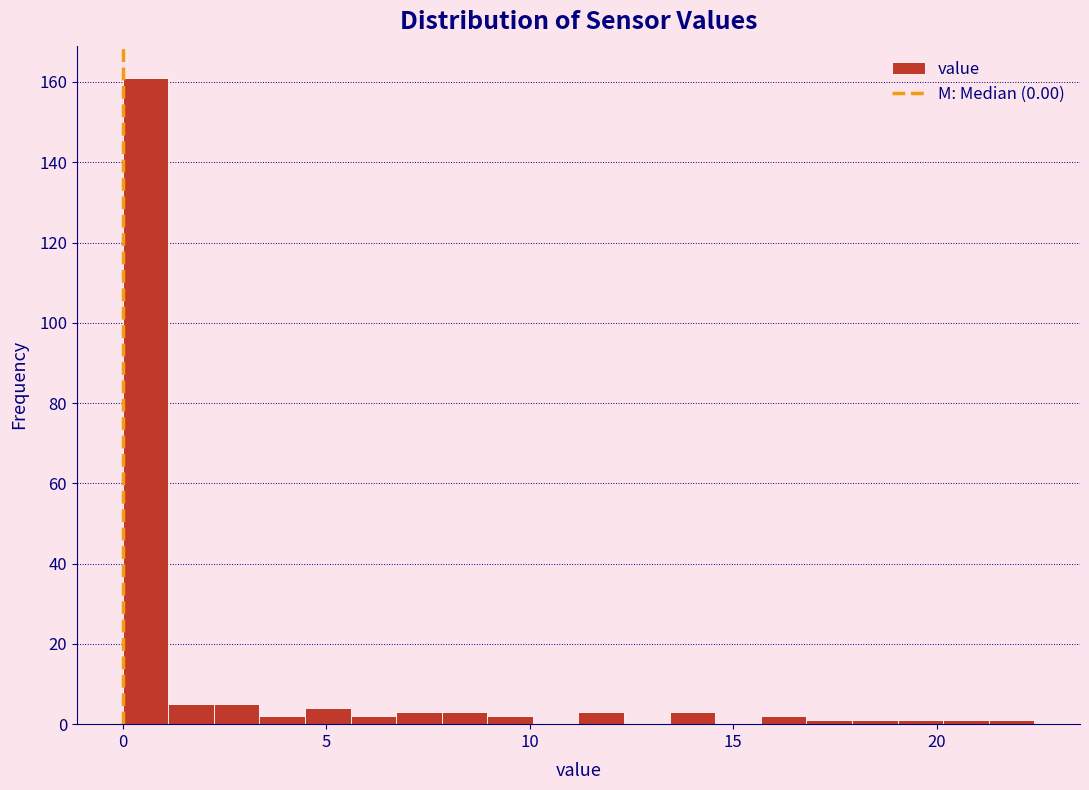

Read against the x-axis, roughly where is the centre of the tallest bar?

0.5